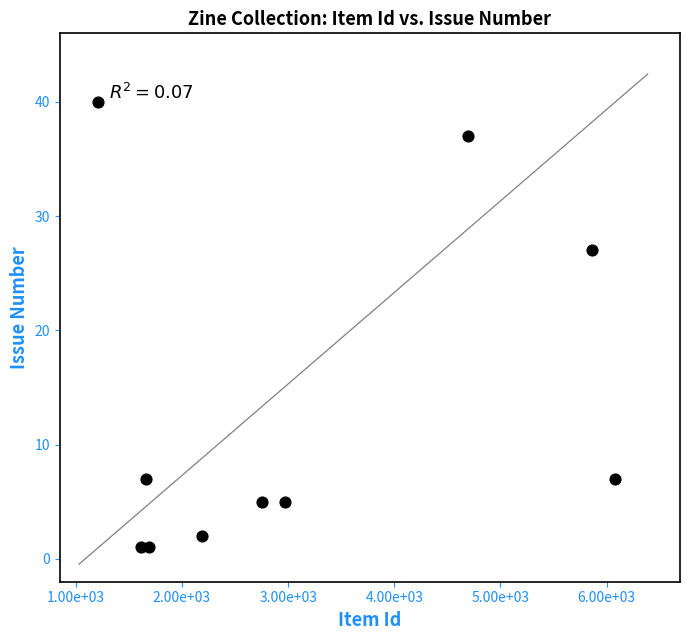

What Y value in the scatter plot is closest to 20?

27